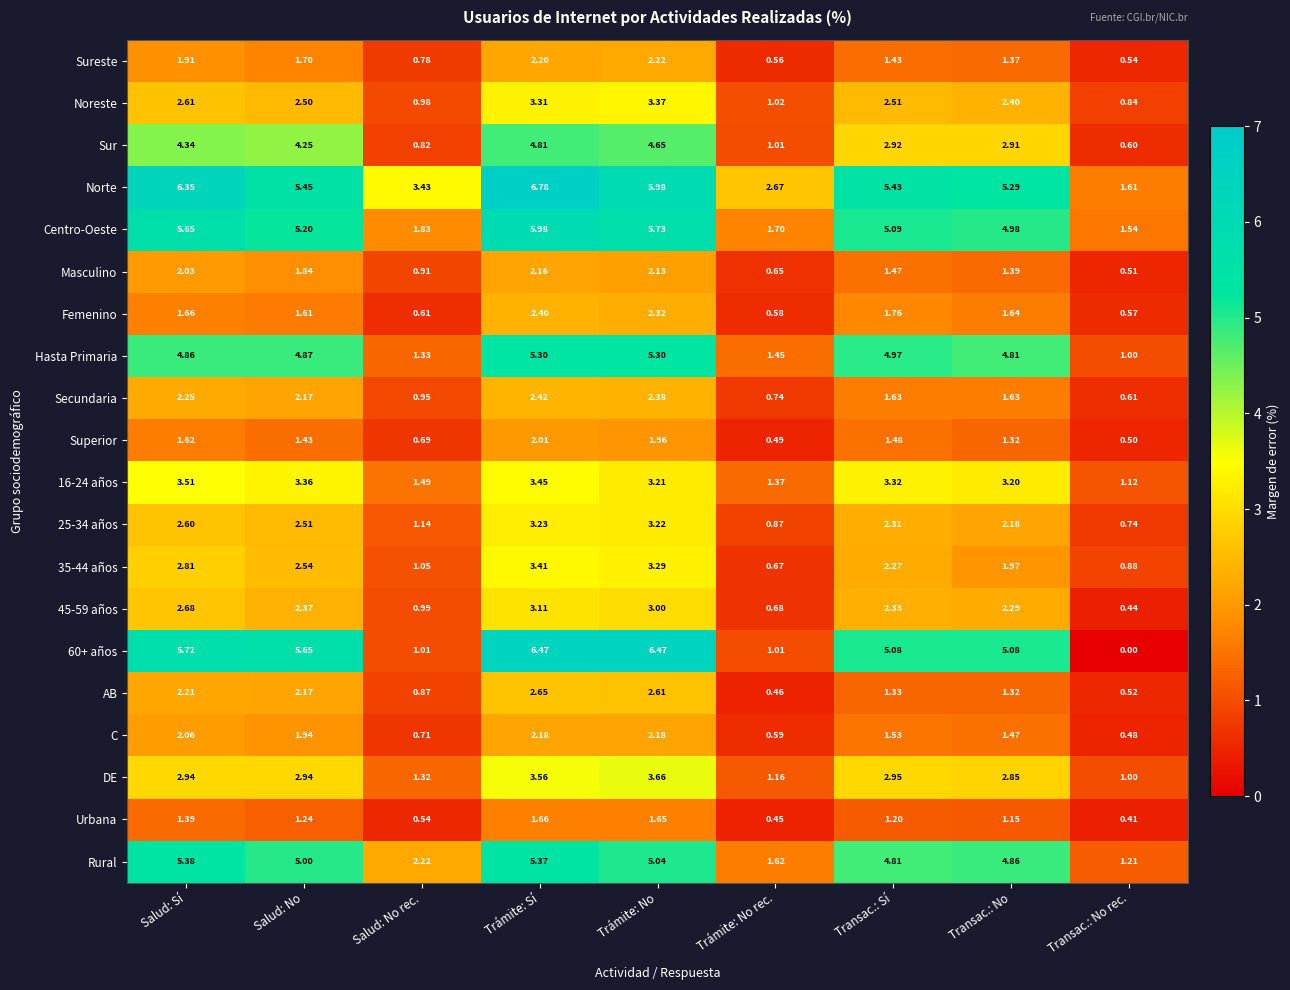

Where does the Rural series first go above 4?

Salud: Sí